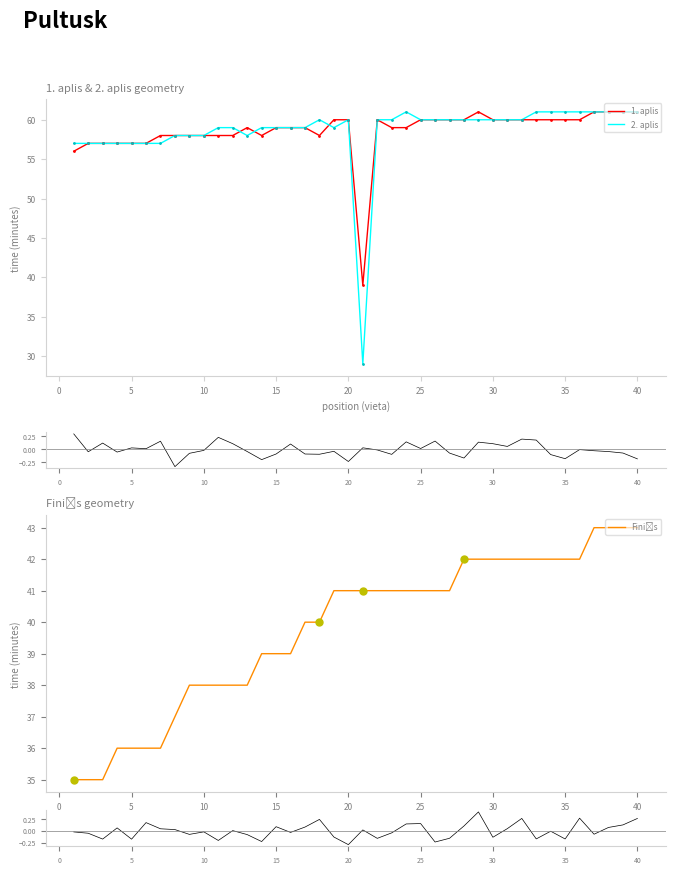

What is the sum of all residuals bot values?

-0.1